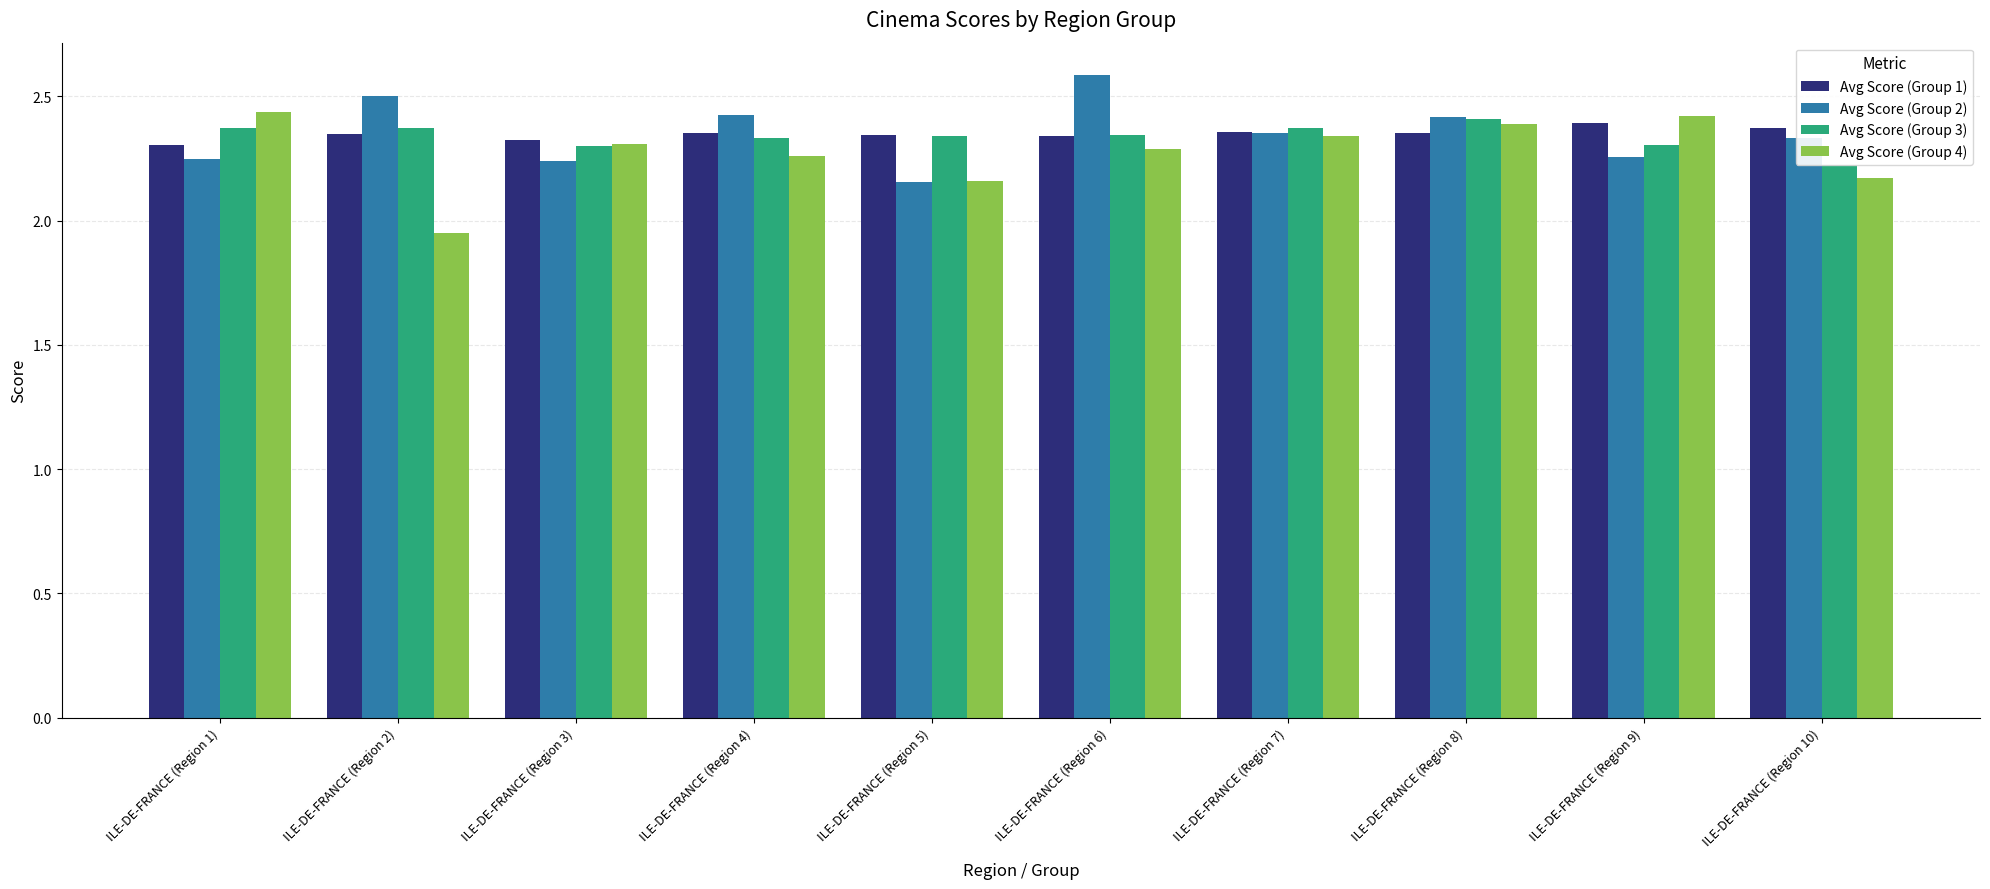

Which label corresponds to the largest value in the chart?

ILE-DE-FRANCE (Region 6)